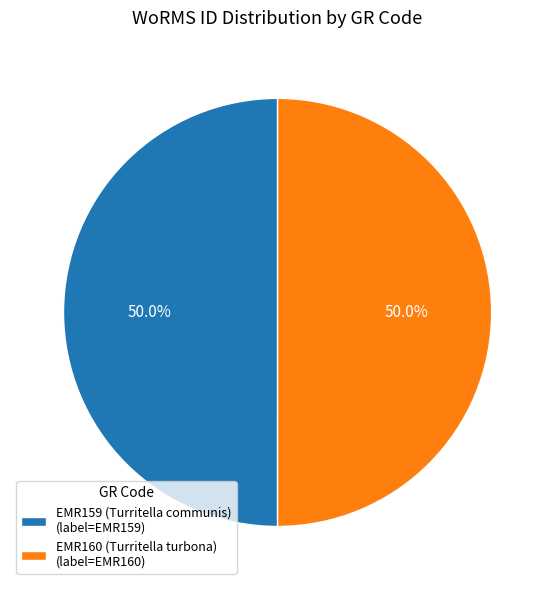

To the nearest percent, what is the average slice percentage?

50%